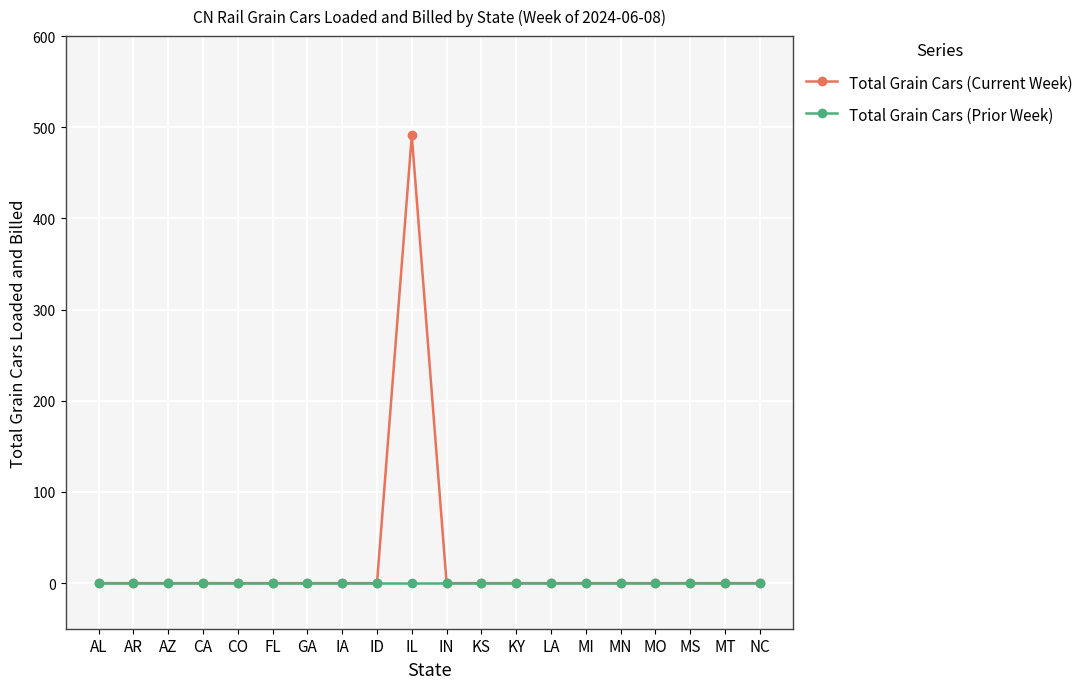

Which label corresponds to the largest value in the chart?

IL